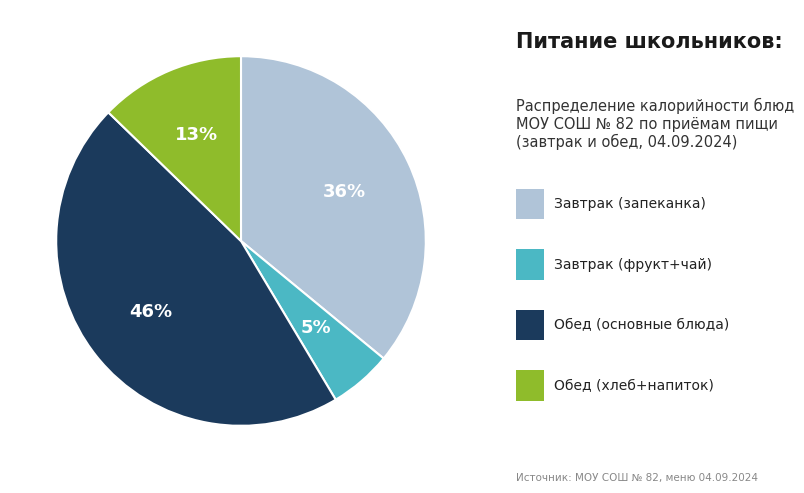

To the nearest percent, what is the average slice percentage?

25%